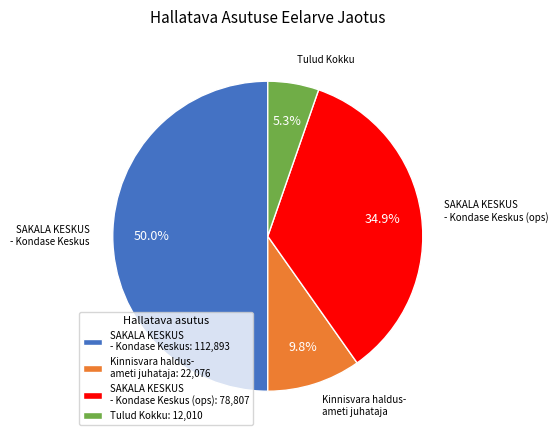

Between SAKALA KESKUS - Kondase Keskus: 112,893 and Tulud Kokku: 12,010, which is larger?

SAKALA KESKUS - Kondase Keskus: 112,893